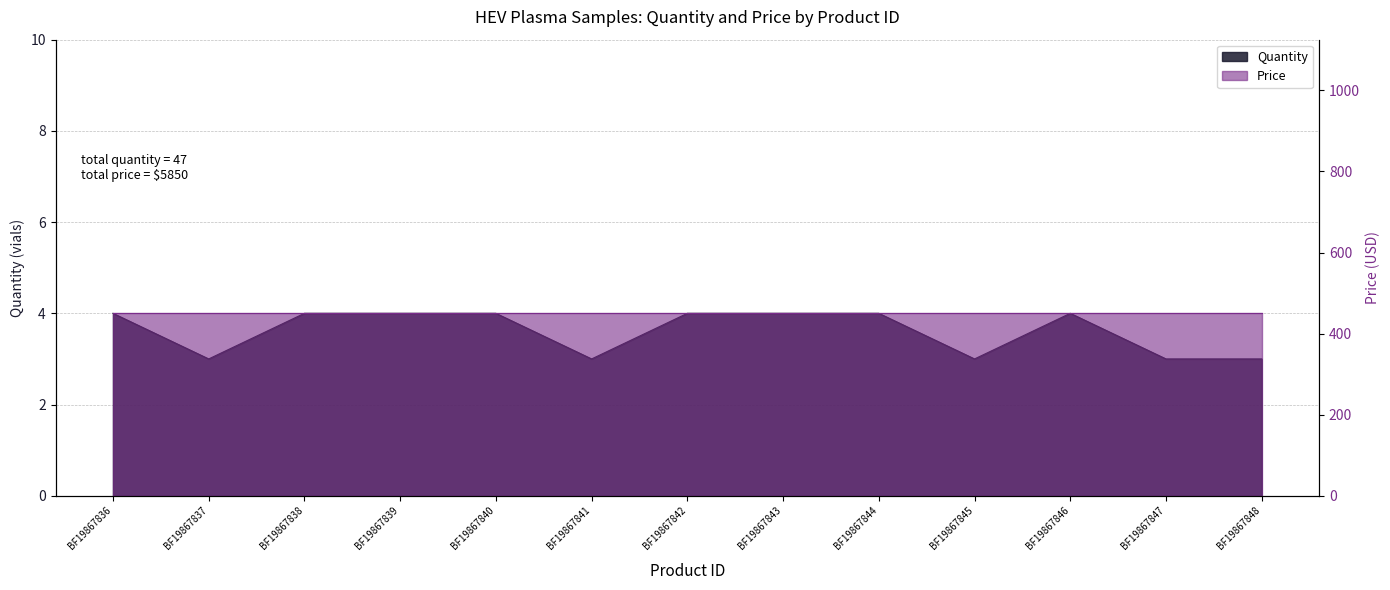

What is the value of the 11th point from the left?

4